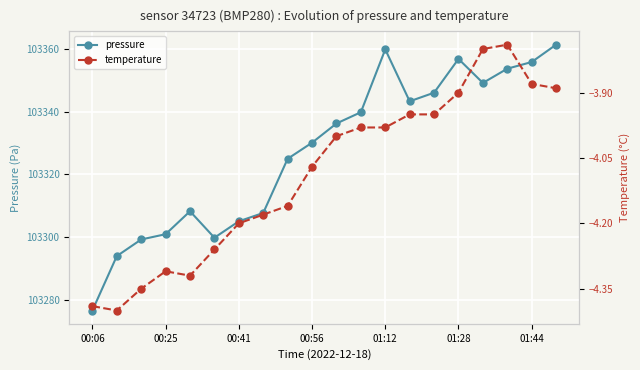

What is the sum of all temperature values?

-81.8